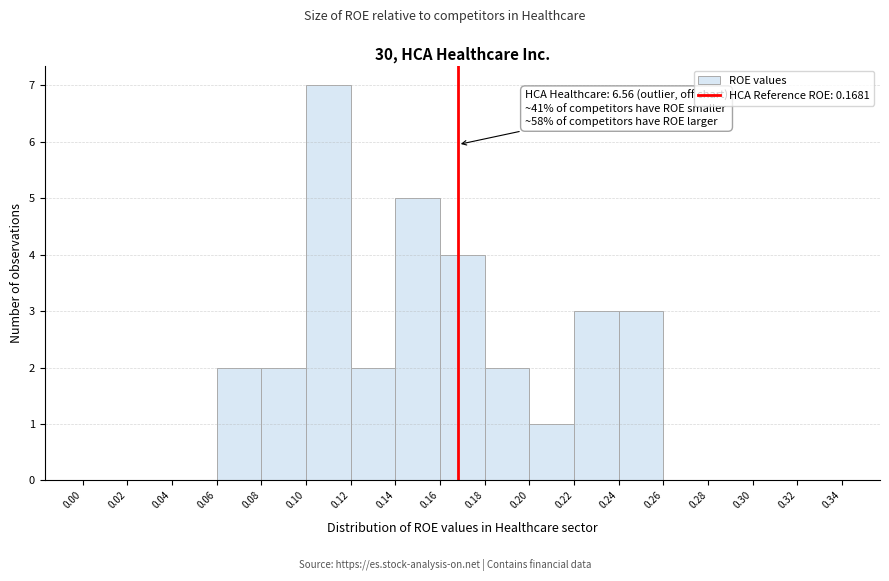

Over which range of the x-axis is the bar tallest?

0.10 to 0.12